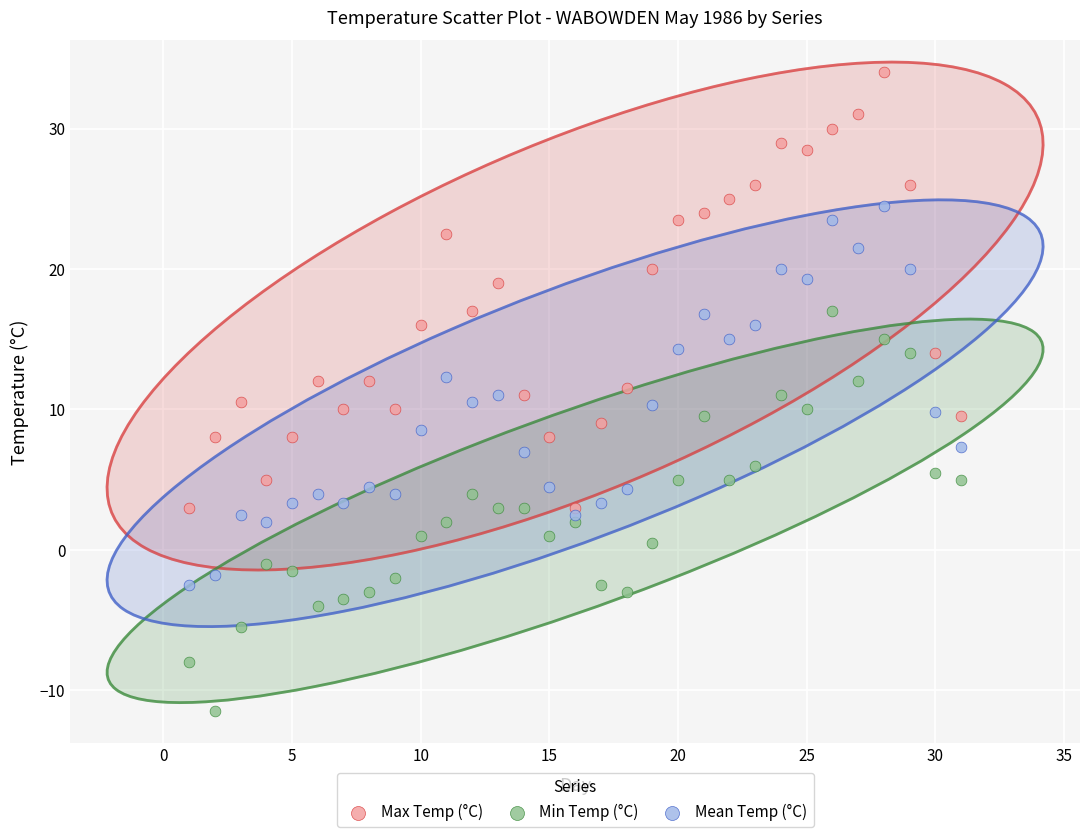

Which series contains the lowest Y value?

Min Temp (°C)